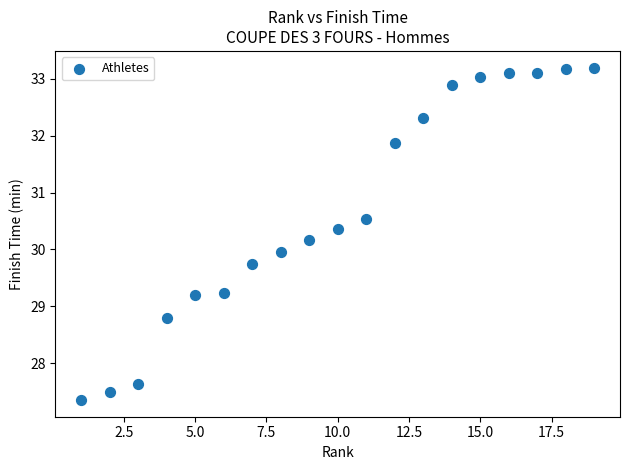

What is the range of X values (max minus min)?

18.0